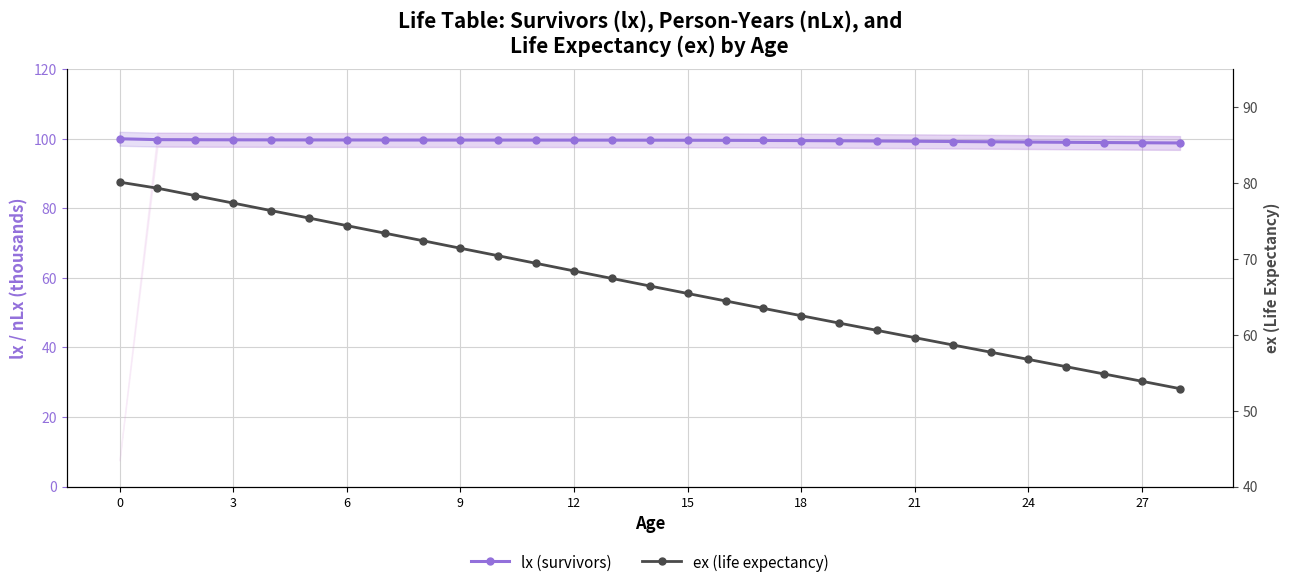

What is the value of the lx (survivors) point at the 19th from the left?

99.7